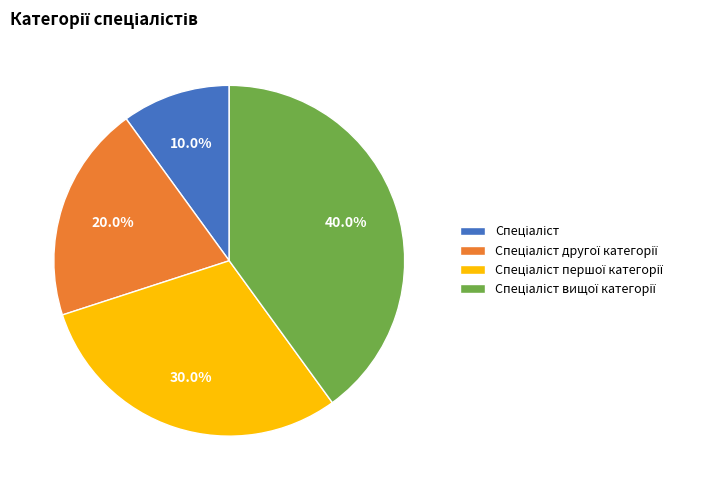

Is there any slice that represents more than half of the pie?

No